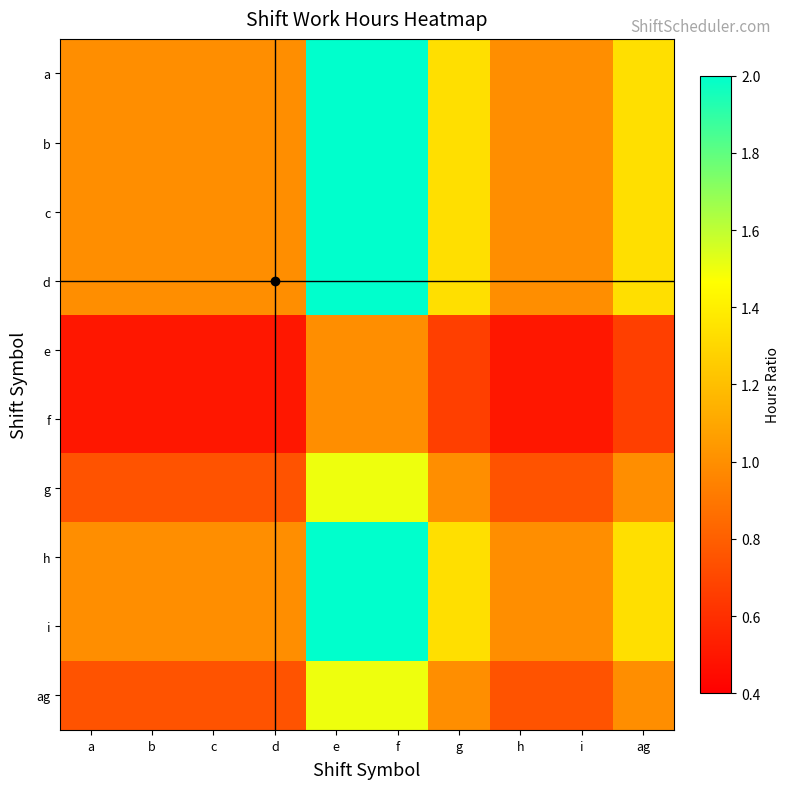

How many categories are shown in the chart?

10